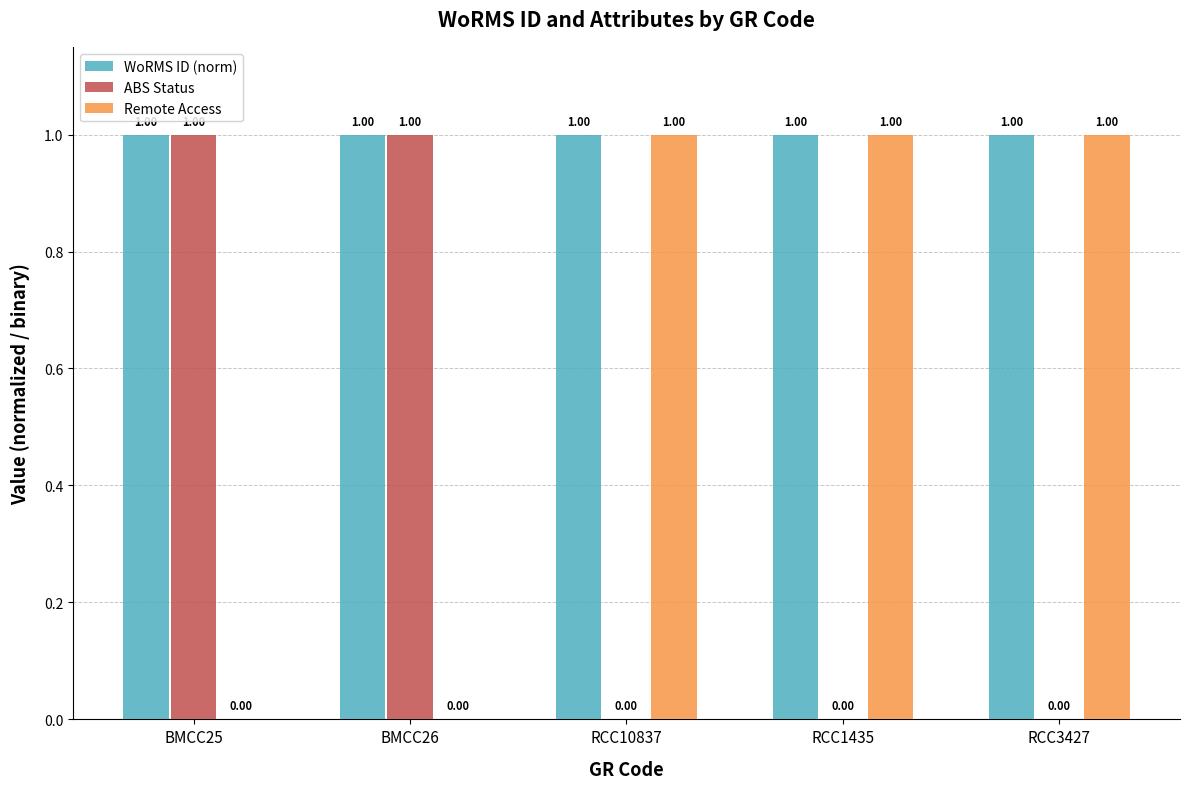

Reading left to right, list all the values displayed in this chart.

WoRMS ID (norm): 1.0	1.0	1.0	1.0	1.0
ABS Status: 1.0	1.0	0.0	0.0	0.0
Remote Access: 0.0	0.0	1.0	1.0	1.0